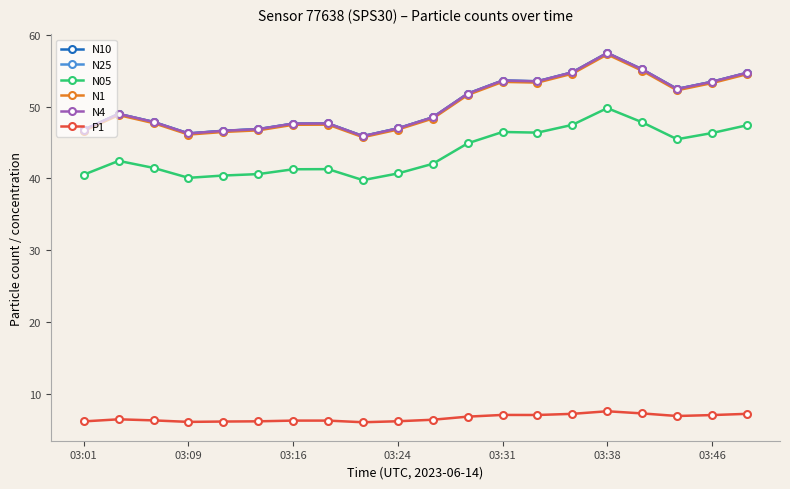

True or false: N10 and N25 intersect in this chart.

False